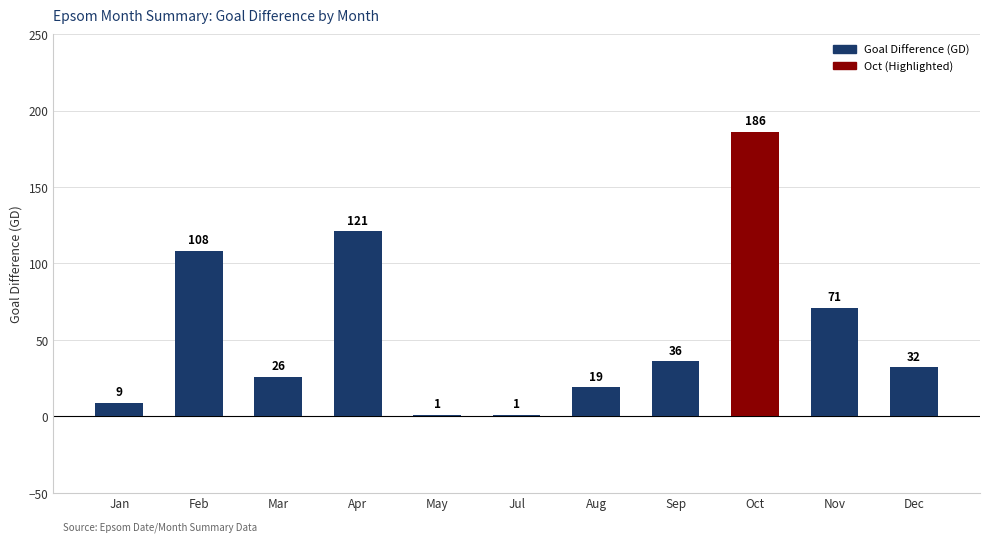

How many data points are less than 32?

5